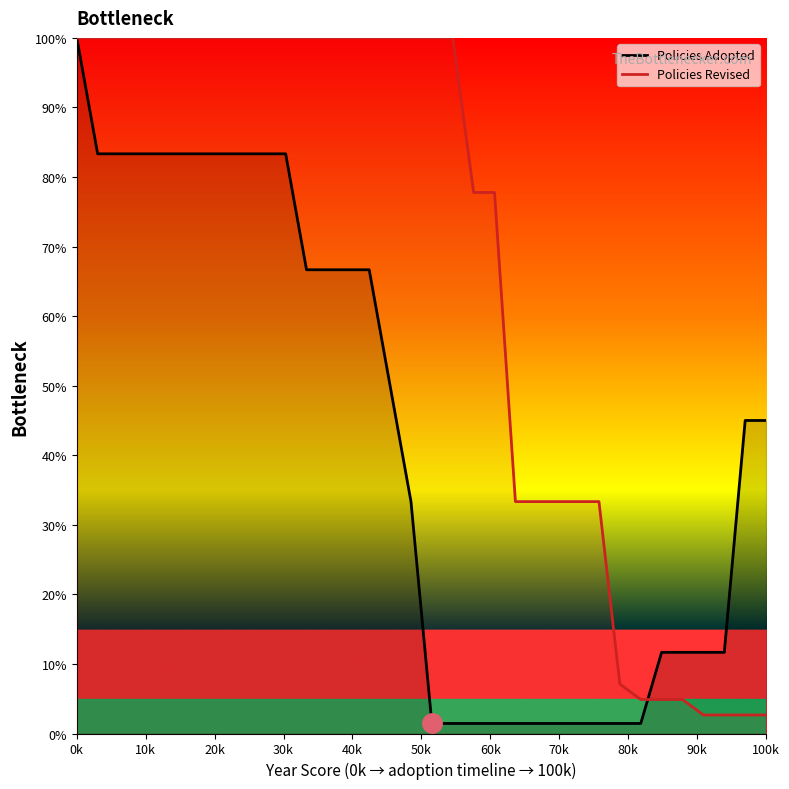

At which category is the sum across all series the highest?

0k